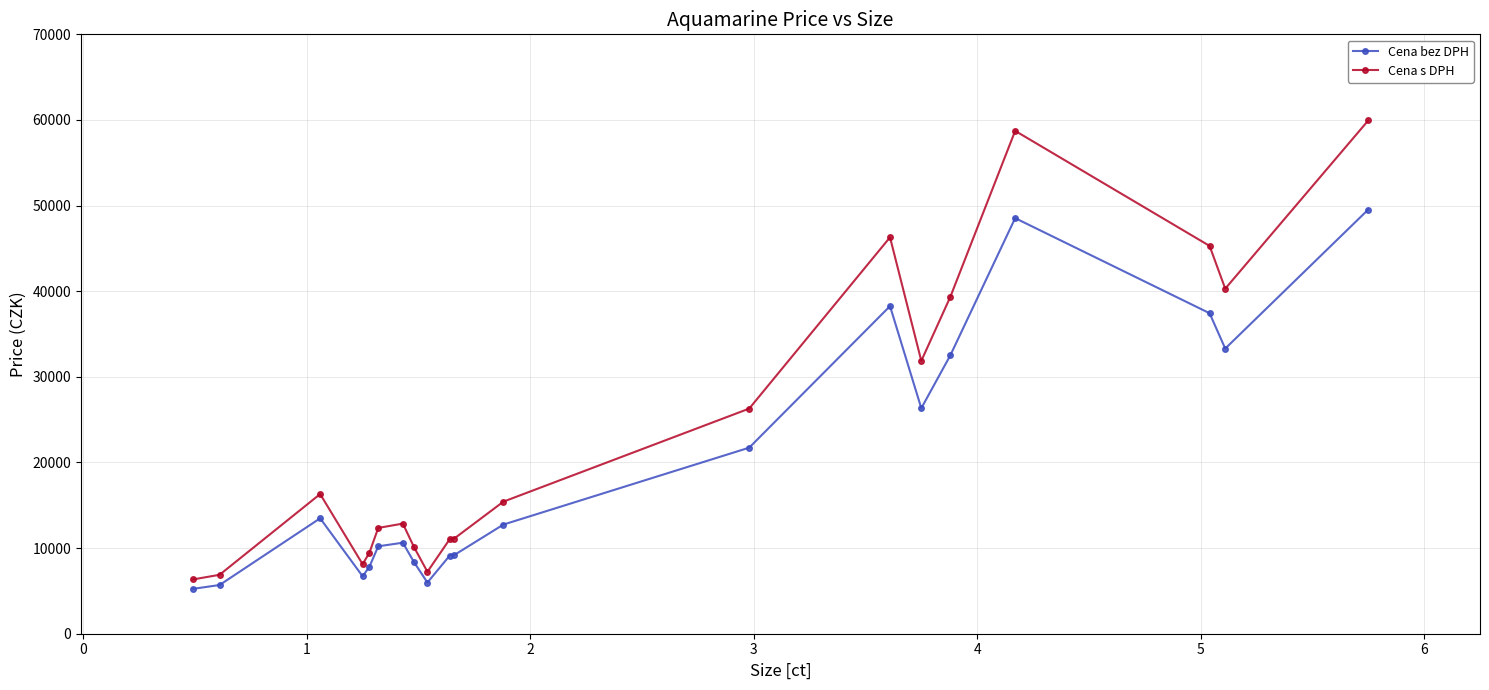

Which series has the widest spread of values?

Cena s DPH